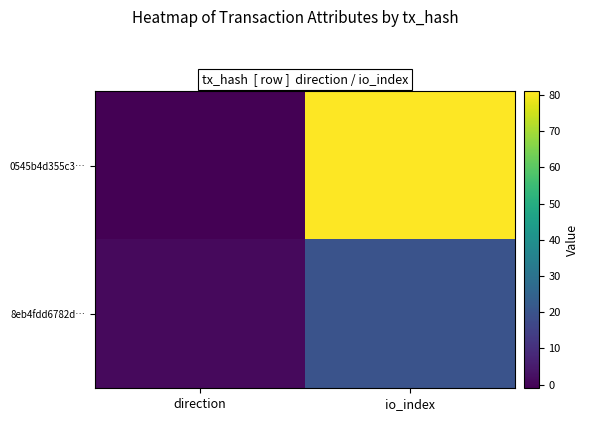

What is the greatest value displayed?

81